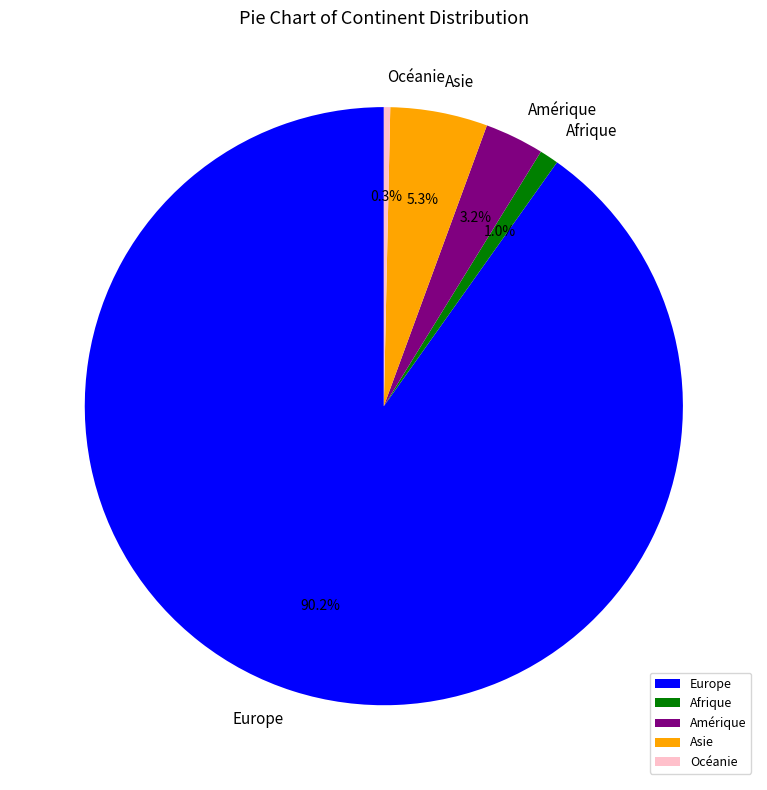

The Océanie slice represents 0% of the pie. True or false?

True